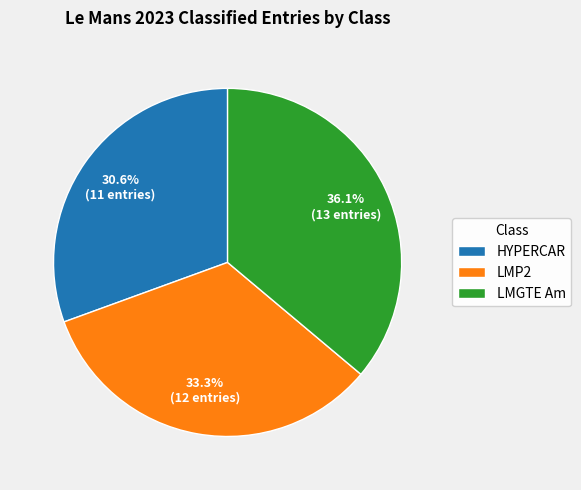

To the nearest percent, what is the difference between the largest and smallest slice percentages?

6%